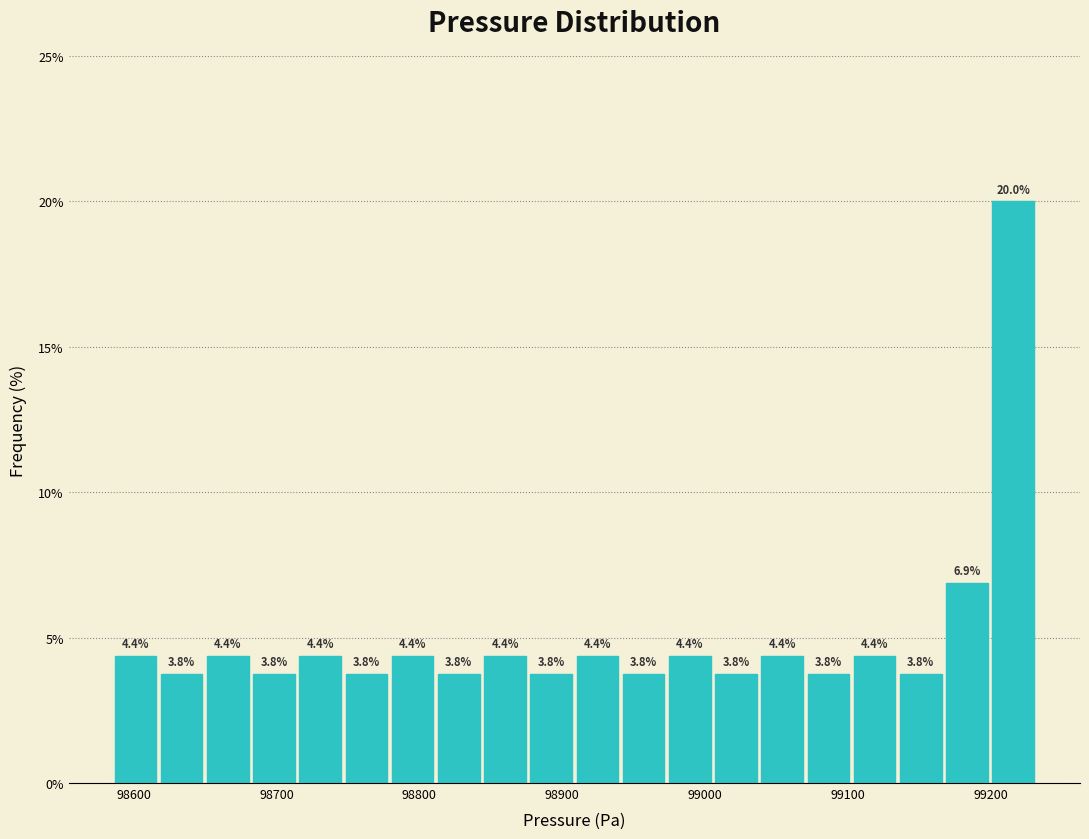

Around what value on the x-axis is the tallest bar? Give the approximate position of its centre, as read against the axis.

99220